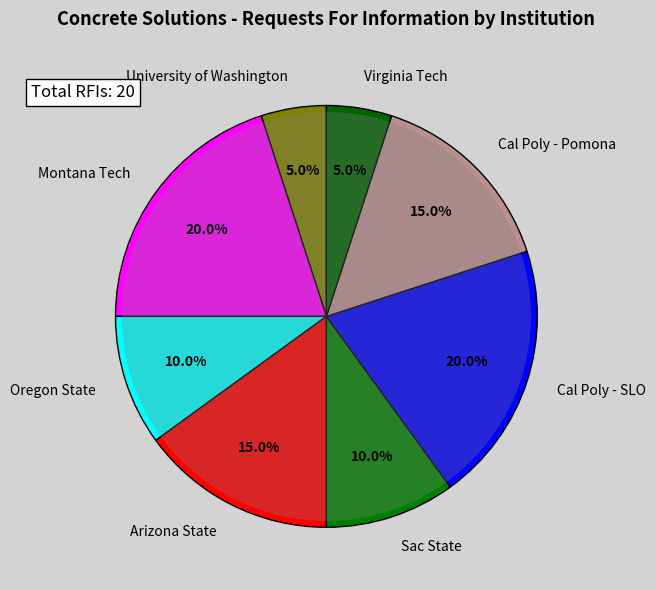

Which category has the biggest portion of the pie?

Montana Tech